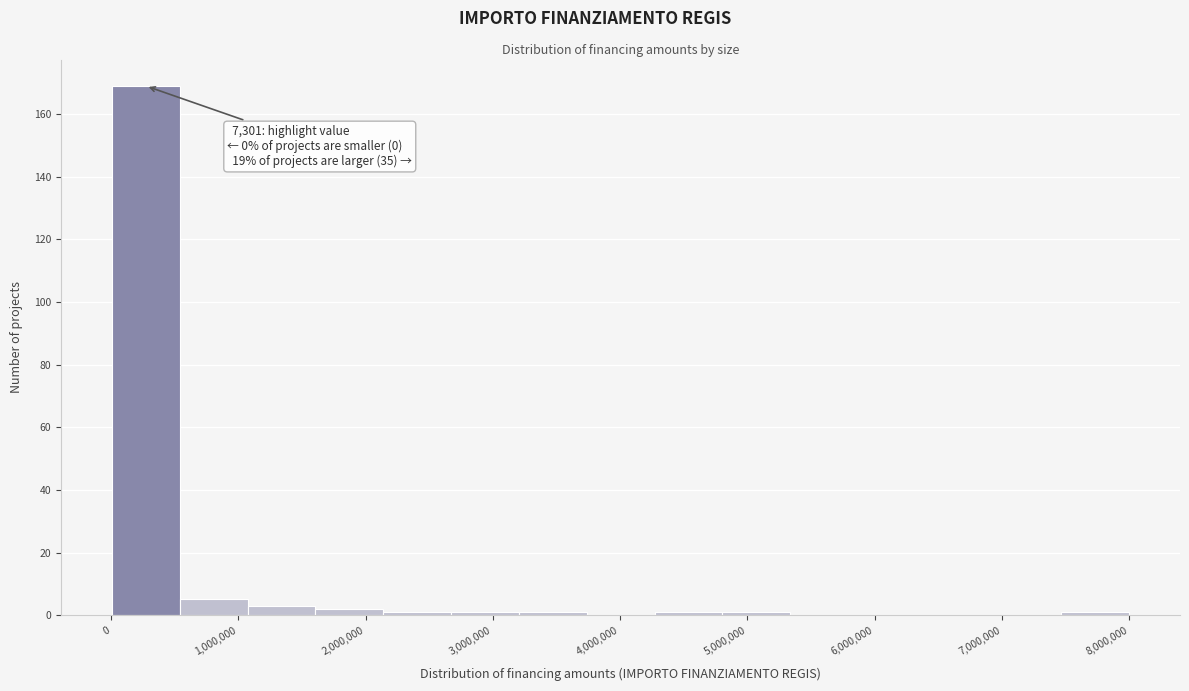

Which range on the x-axis has the tallest bar?

0 to 500000